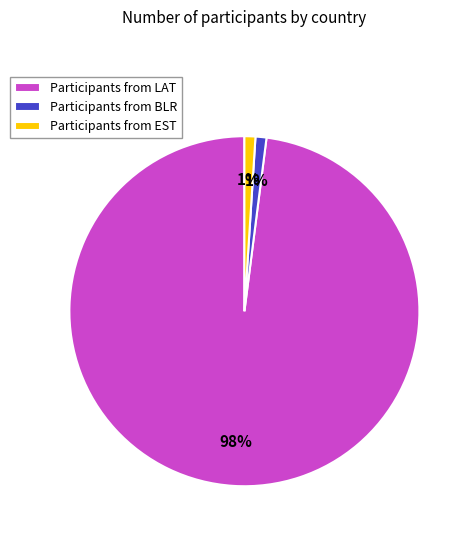

Approximately how many times larger is the value at Participants from EST compared to Participants from BLR?

1.0